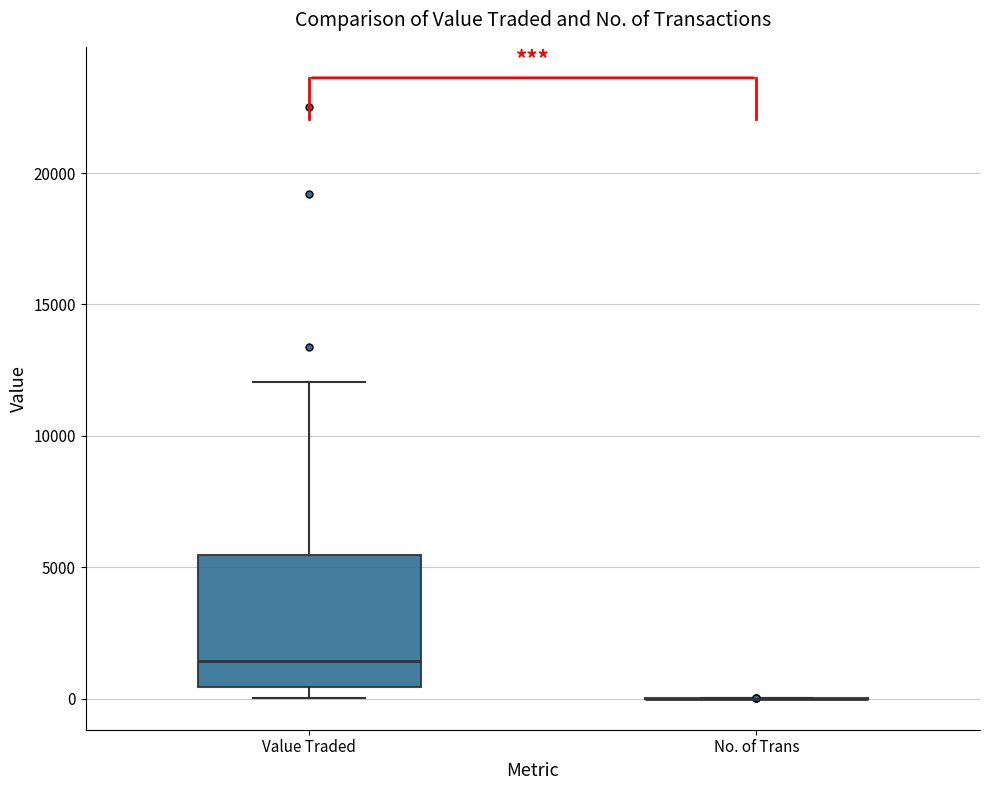

Which box is the tallest, from its lower edge to its upper edge?

Value Traded